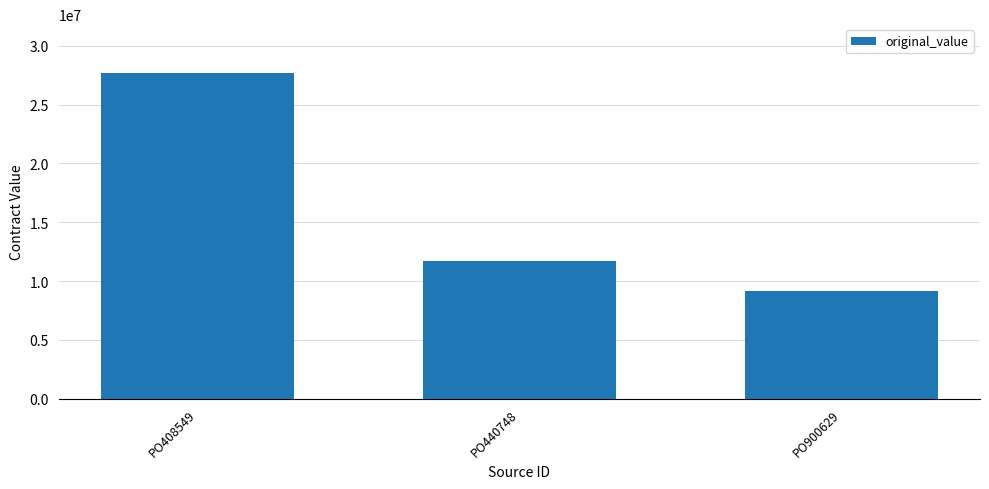

How many categories are shown in the chart?

3